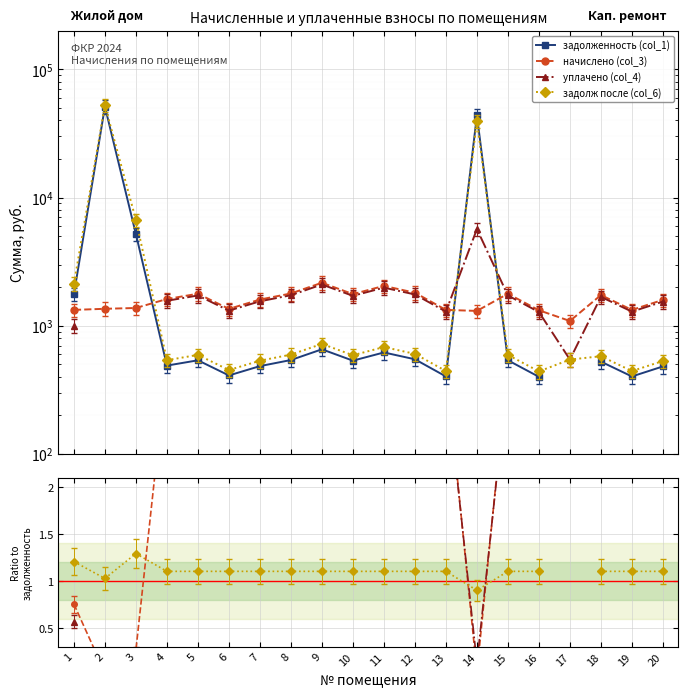

What is the maximum value shown in the chart?

51145.3